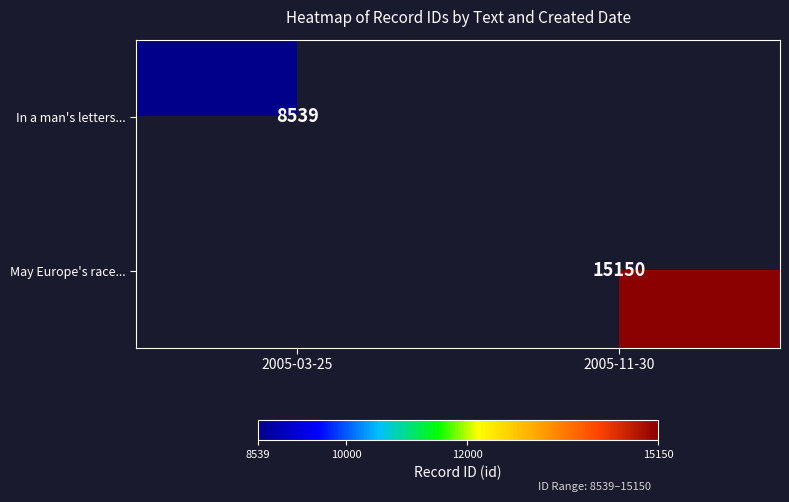

True or false: May Europe's race... has a value of 15150 at 2005-11-30.

True